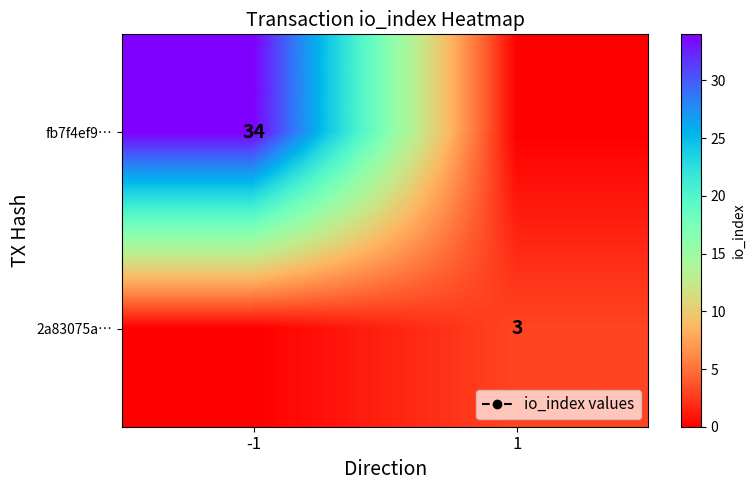

How many values in 2a83075a… are above zero?

1